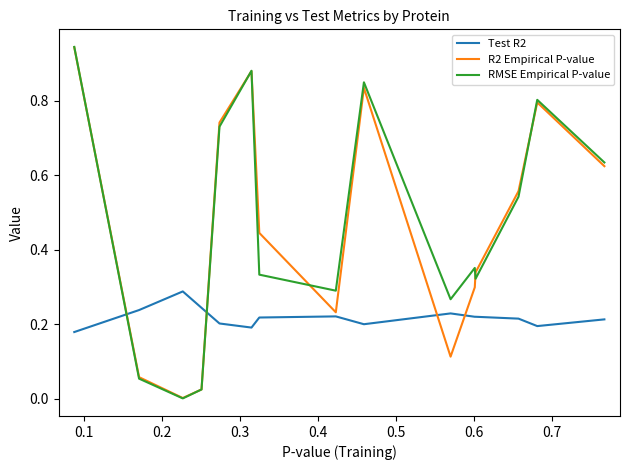

True or false: RMSE Empirical P-value and Test R2 cross at least once.

True